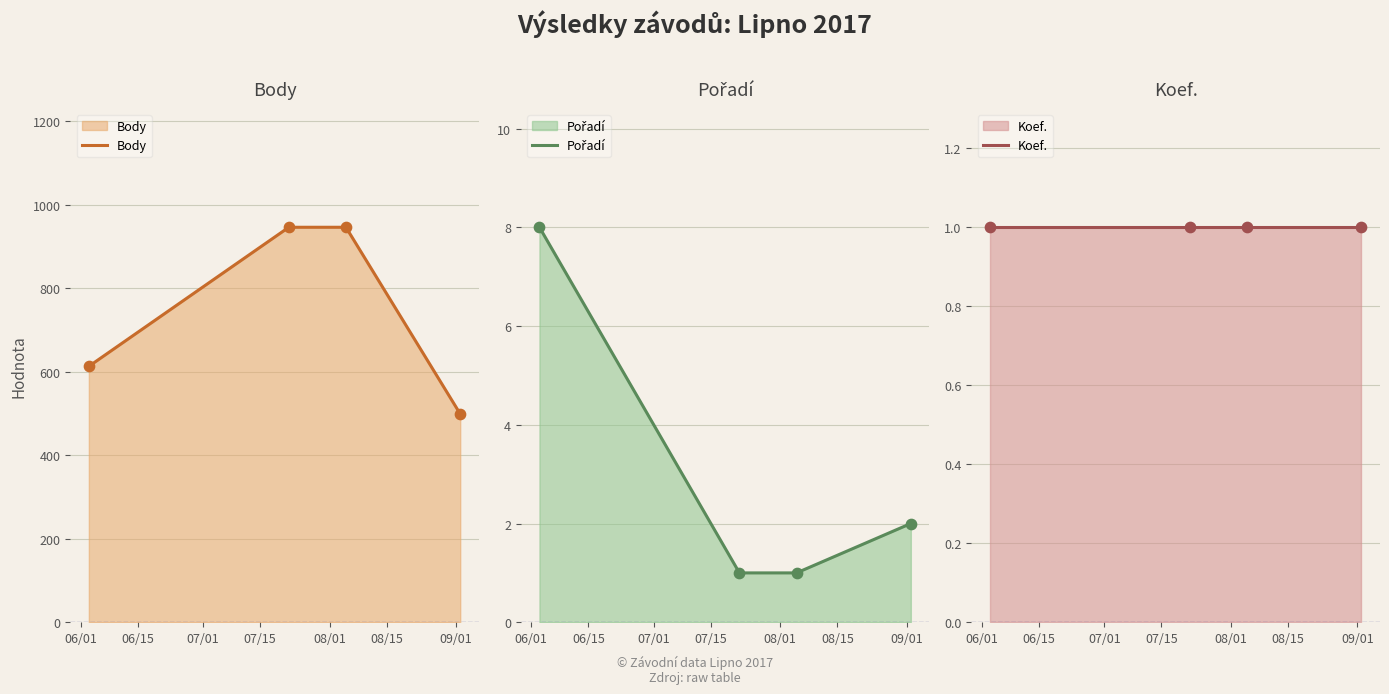

True or false: Body has more than 1 interior local peaks.

False